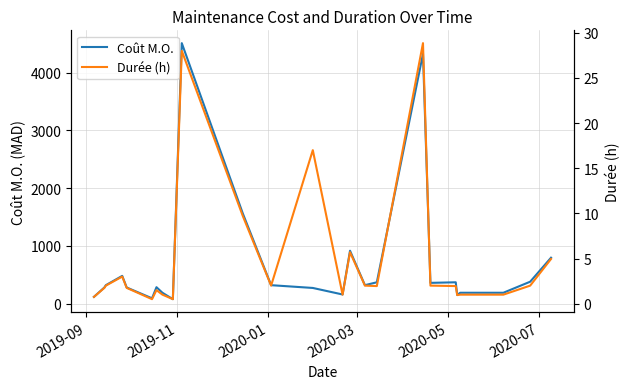

True or false: Durée (h) and Coût M.O. intersect in this chart.

False